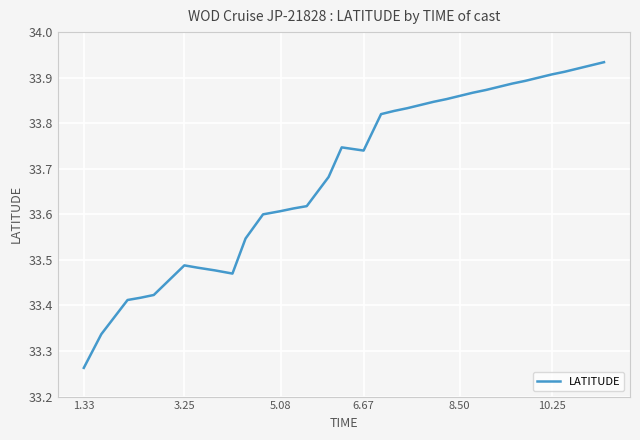

Does the chart display data point markers on the line(s)?

No